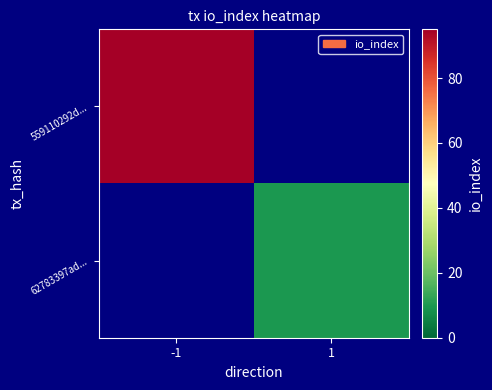

Is the value of 559110292d... at 1 greater than the value of 62783397ad... at -1?

No